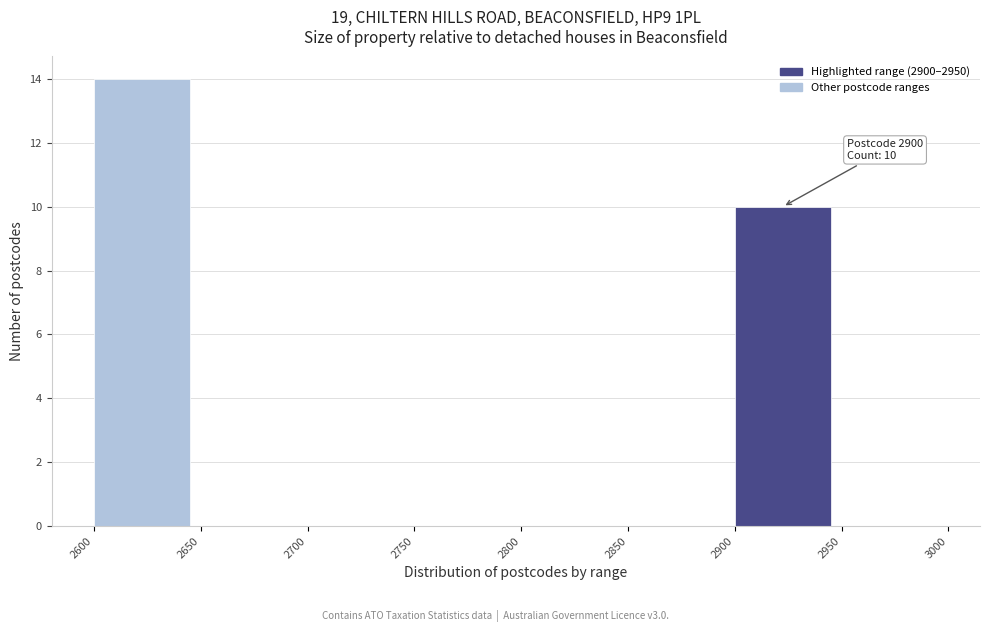

Which range on the x-axis has the tallest bar?

2600 to 2650